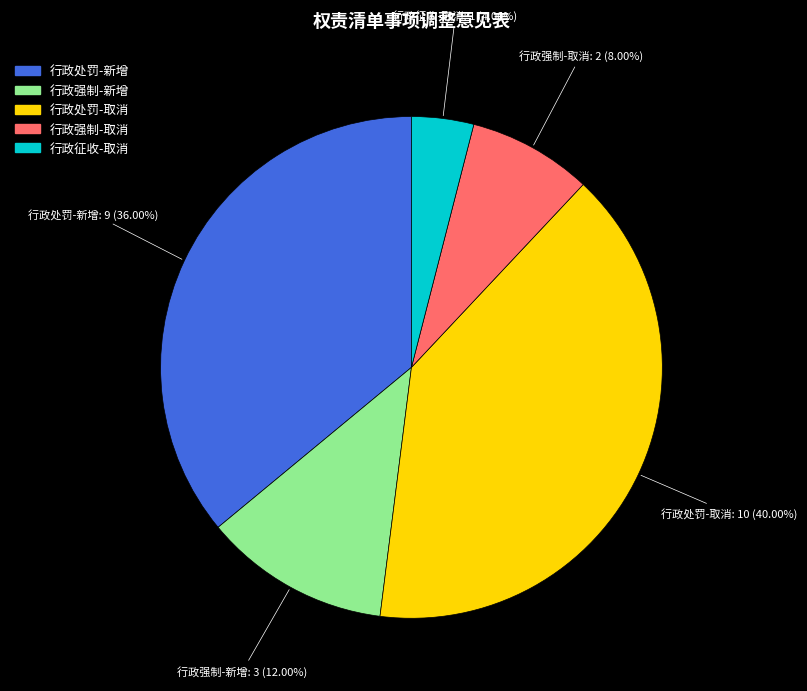

Which slice is the smallest?

行政征收-取消